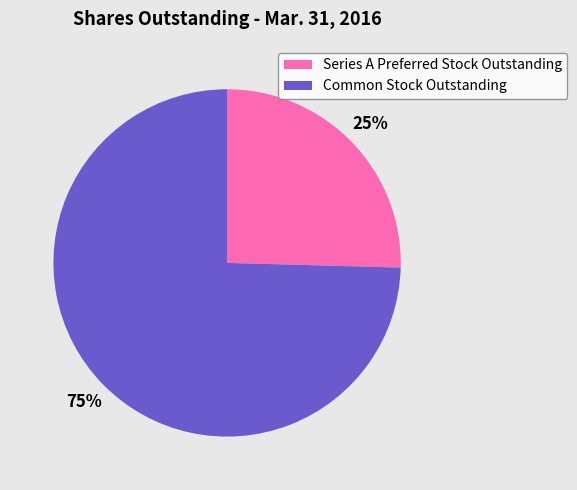

Which has a higher value, Common Stock Outstanding or Series A Preferred Stock Outstanding?

Common Stock Outstanding